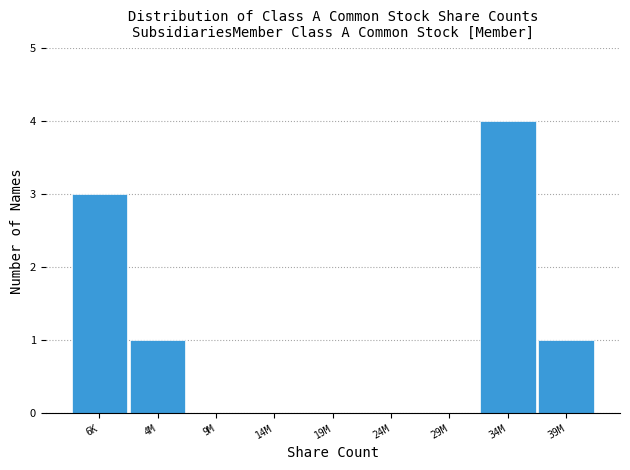

Reading left to right, extract all data points from this chart.

6K=3	4M=1	9M=0	14M=0	19M=0	24M=0	29M=0	34M=4	39M=1